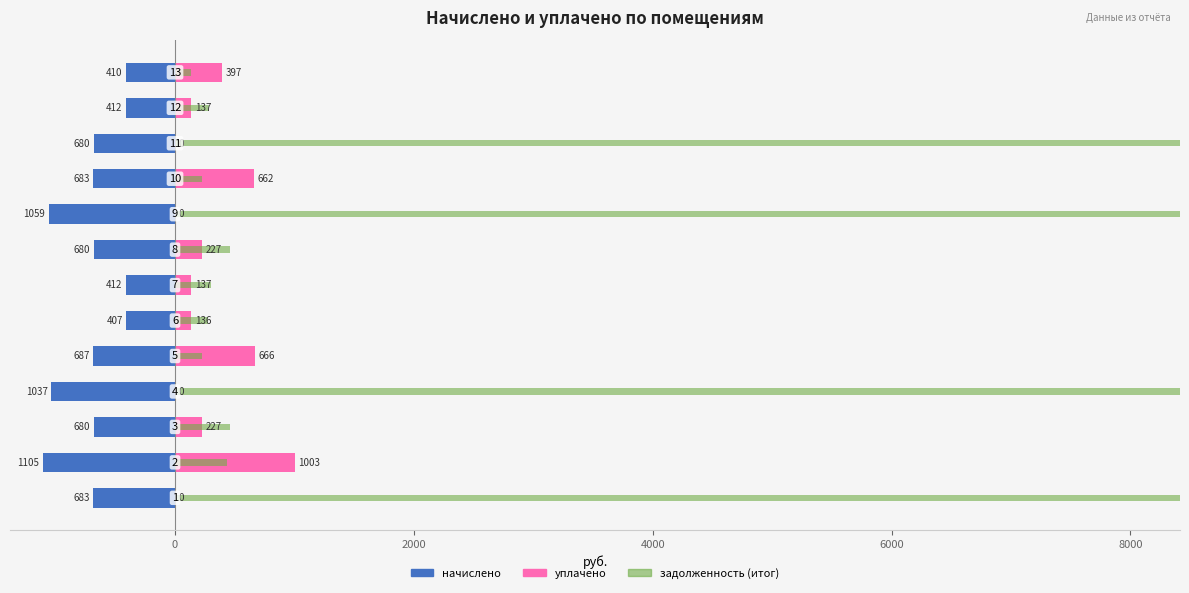

How many values in the задолженность (итог) series exceed 439?

7